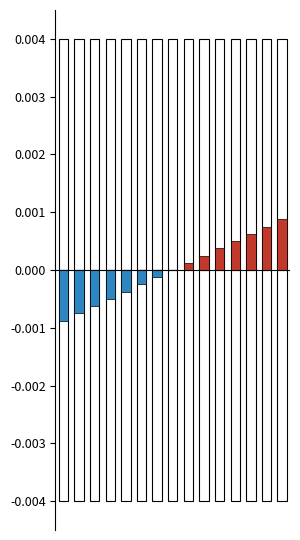

Which series has the largest total across all categories?

正值（编号）